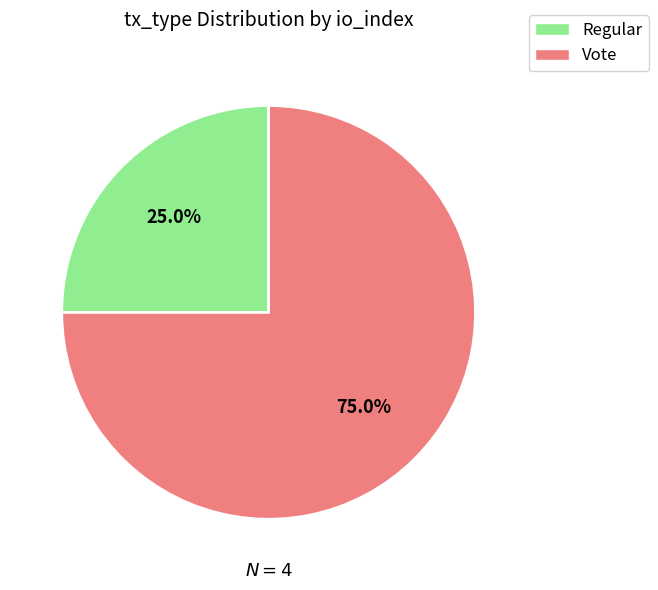

Count the number of slices in the pie.

2